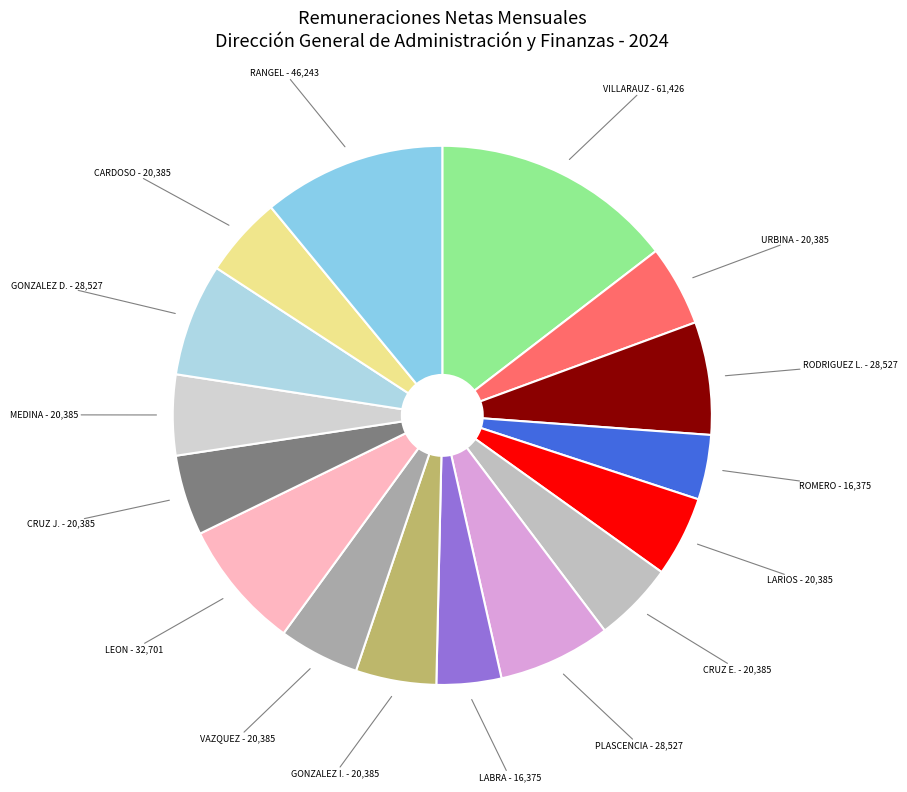

What is the ratio of the value at ROMERO - 16,375 to the value at RANGEL - 46,243?

0.4